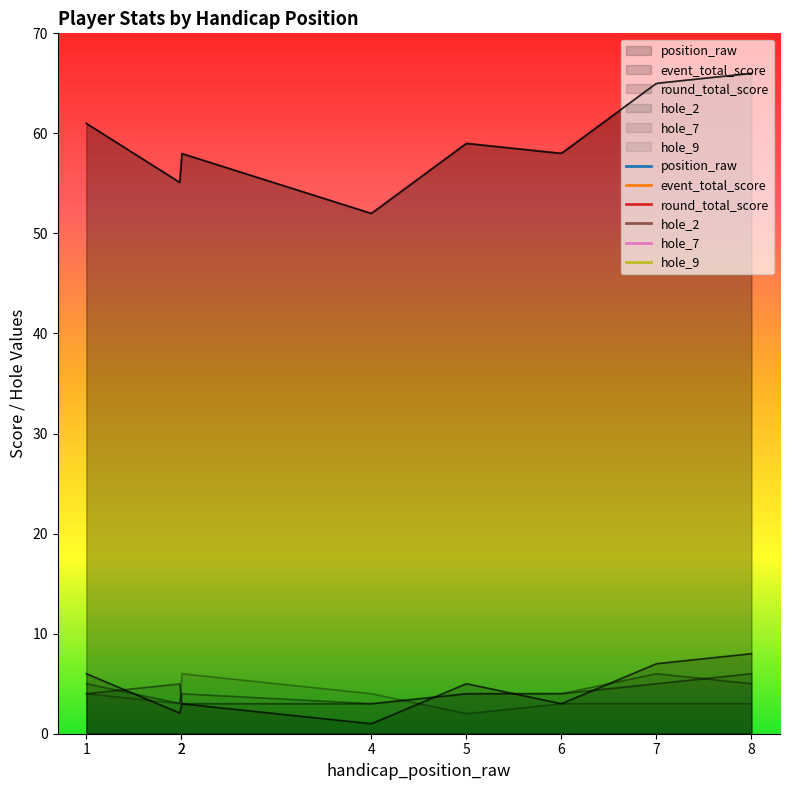

True or false: hole_9 and round_total_score intersect in this chart.

False